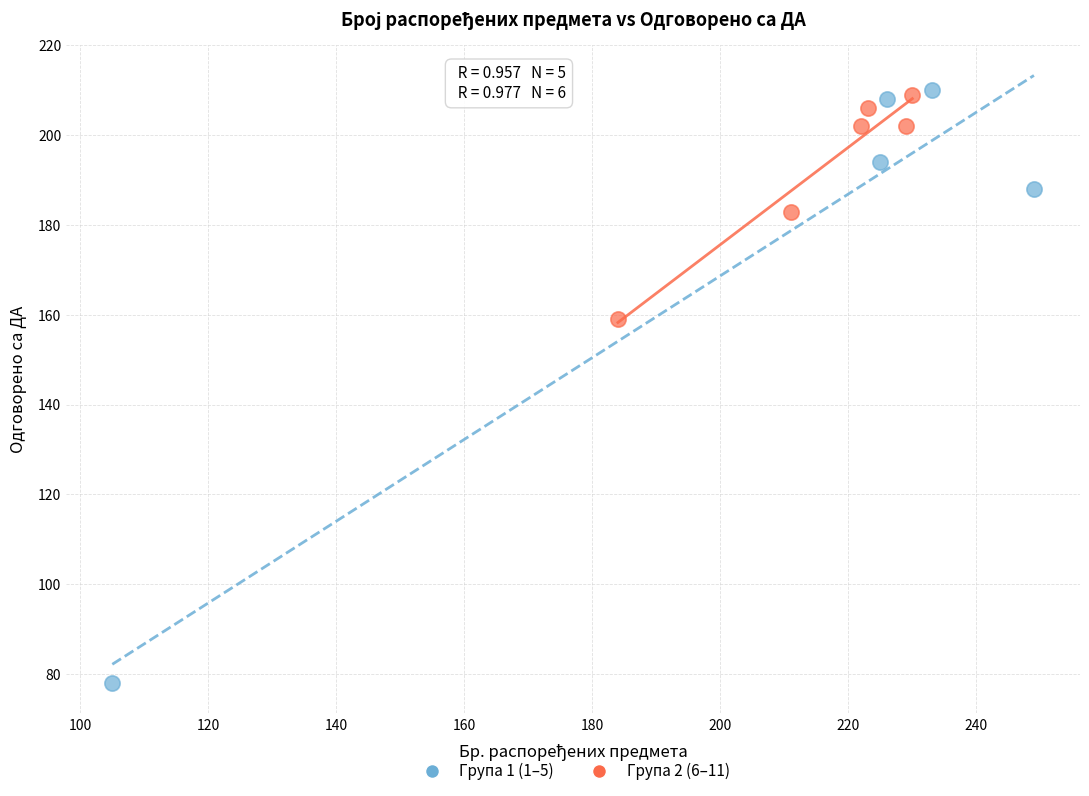

What are all the series names shown in the legend?

Група 1 (1–5), Група 2 (6–11)